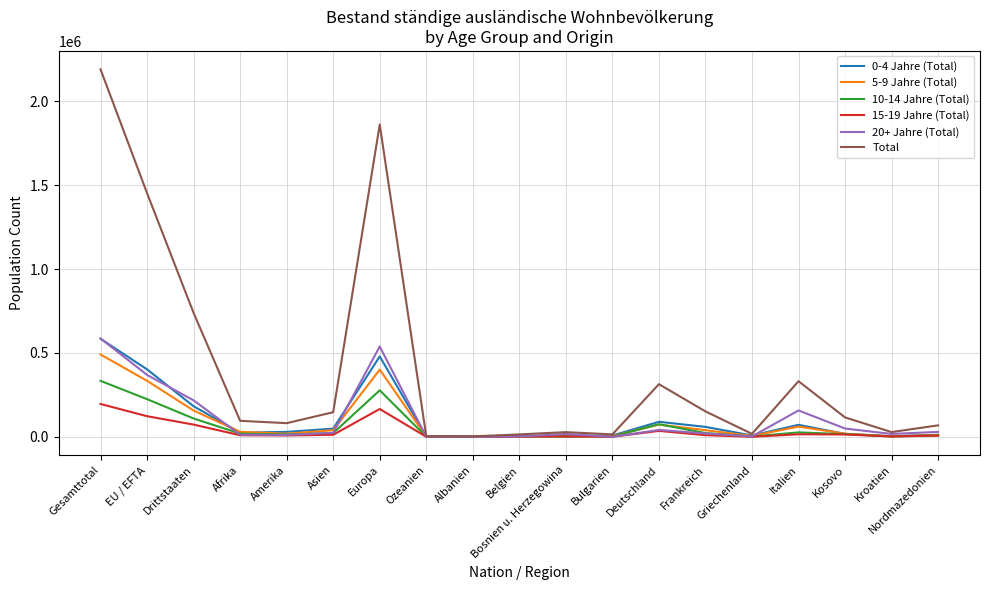

What is the average value of the 5-9 Jahre (Total) series?

89134